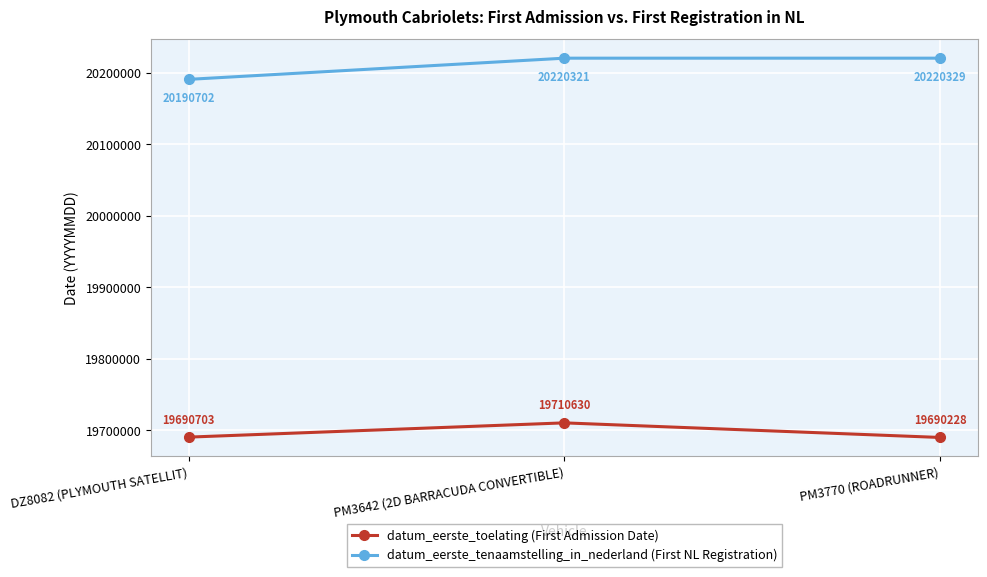

What is the total value across all series at PM3770 (ROADRUNNER)?

39910557